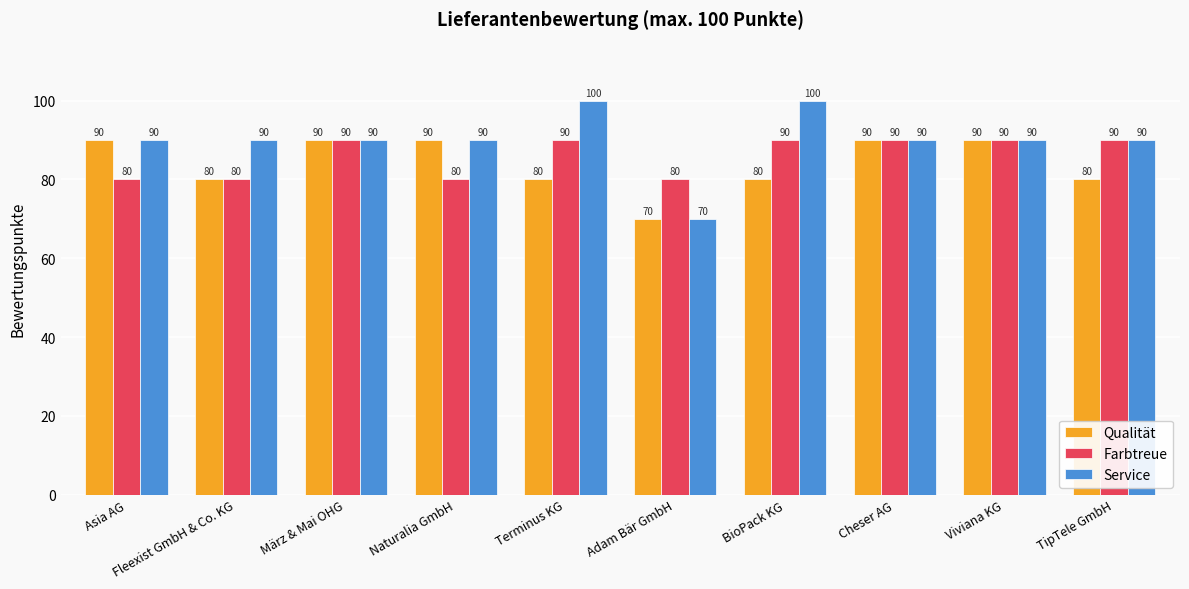

Reading left to right, extract all data points from this chart.

Qualität: 90	80	90	90	80	70	80	90	90	80
Farbtreue: 80	80	90	80	90	80	90	90	90	90
Service: 90	90	90	90	100	70	100	90	90	90